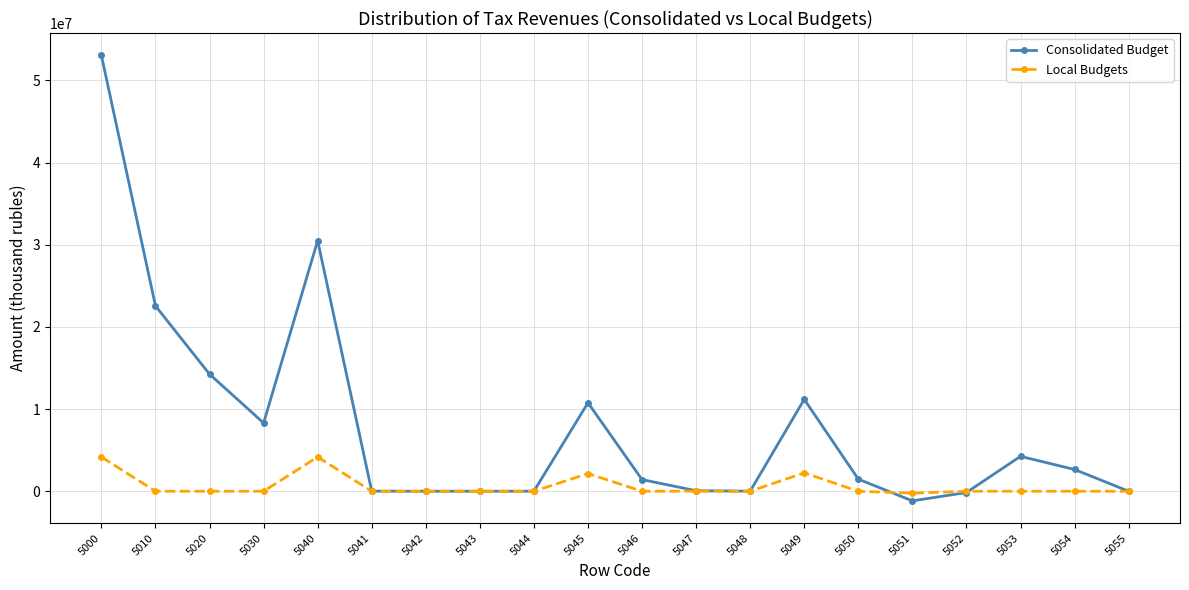

Where is the first local maximum for Consolidated Budget?

5040